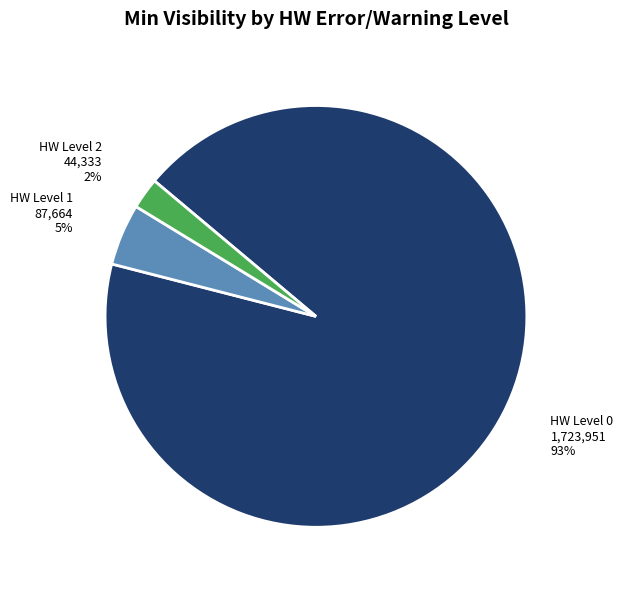

Do HW Level 0 and HW Level 1 together represent more than half of the pie?

Yes